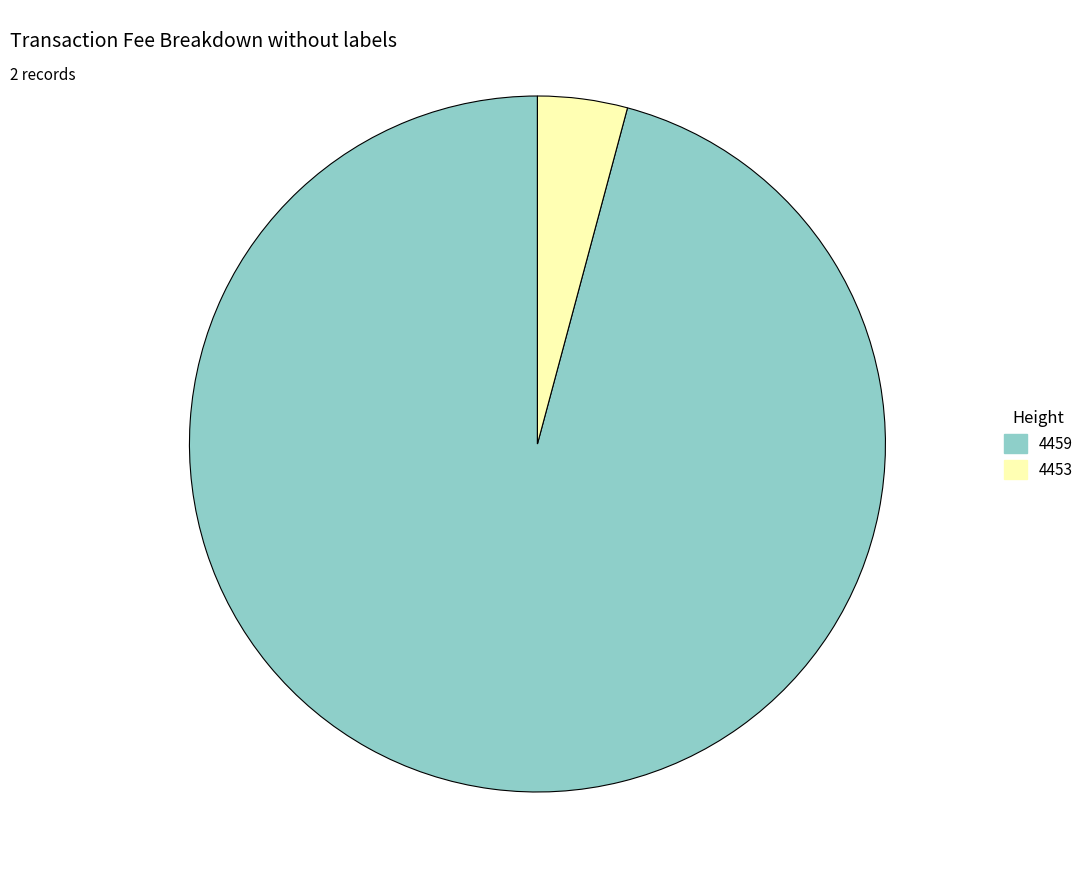

How many slices are in this pie chart?

2